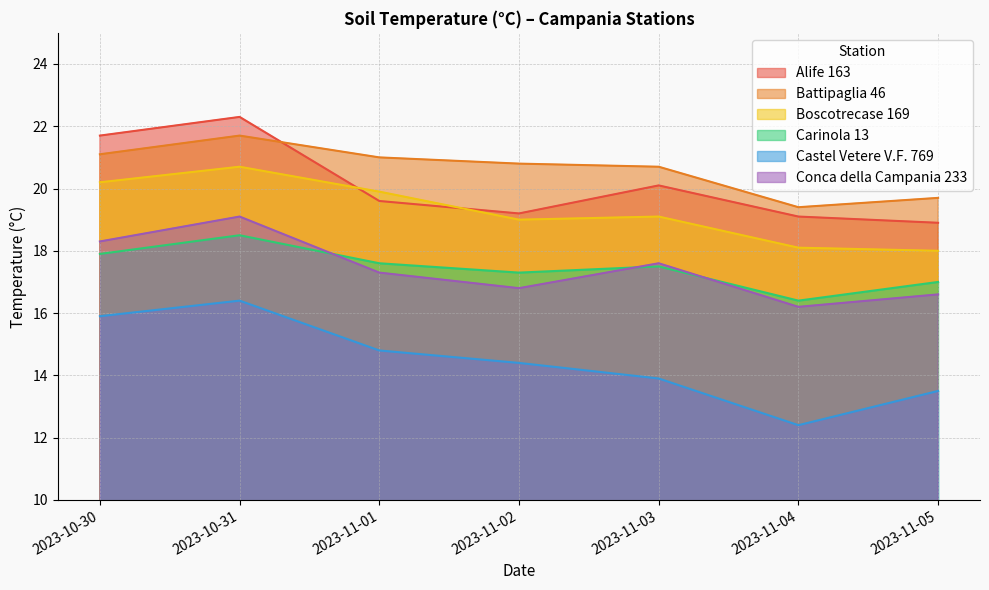

True or false: Castel Vetere V.F. 769 and Alife 163 intersect in this chart.

False